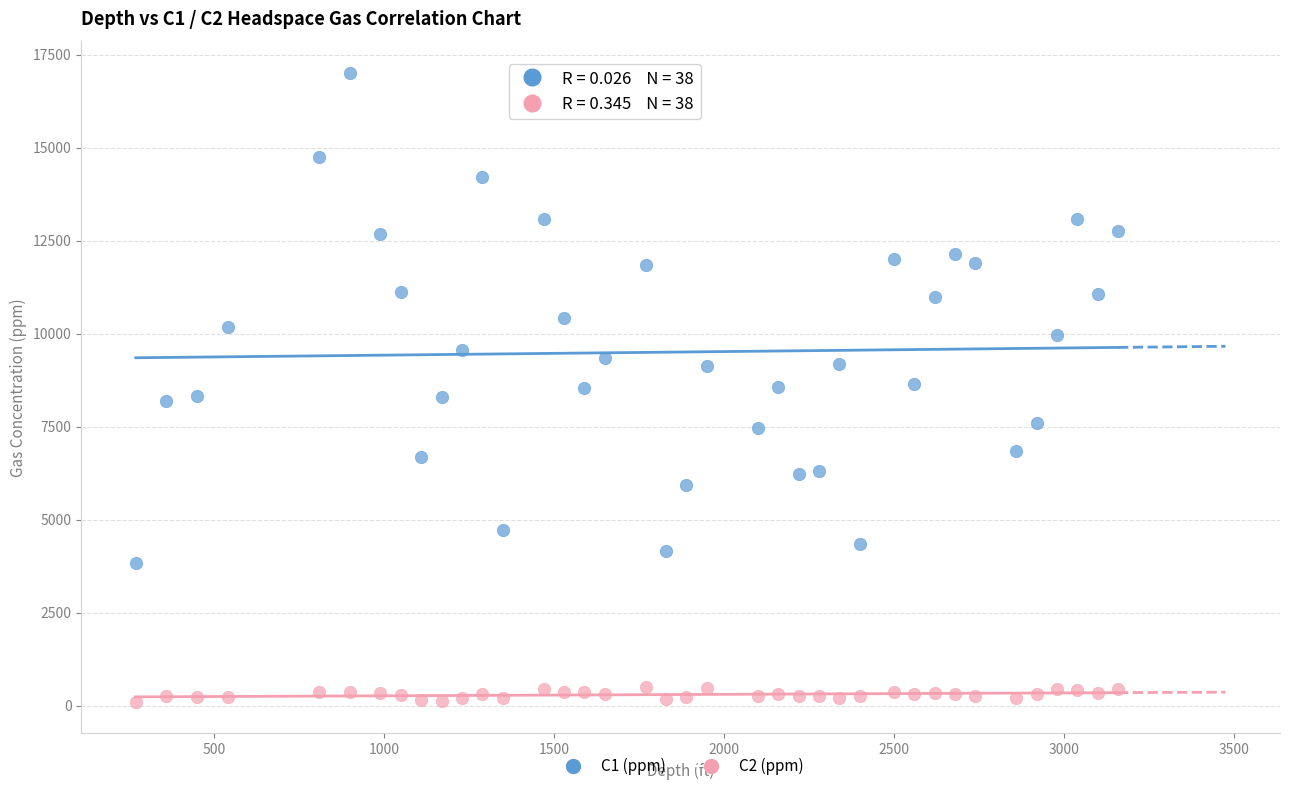

Across all data points, what is the range of X values (max minus min)?

2890